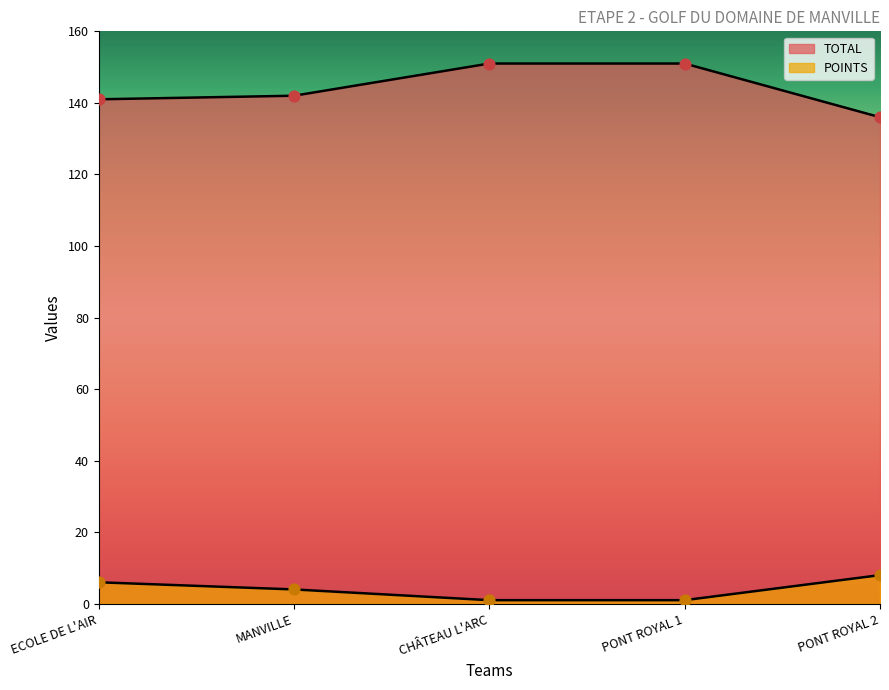

Which series contains the lowest Y value?

POINTS